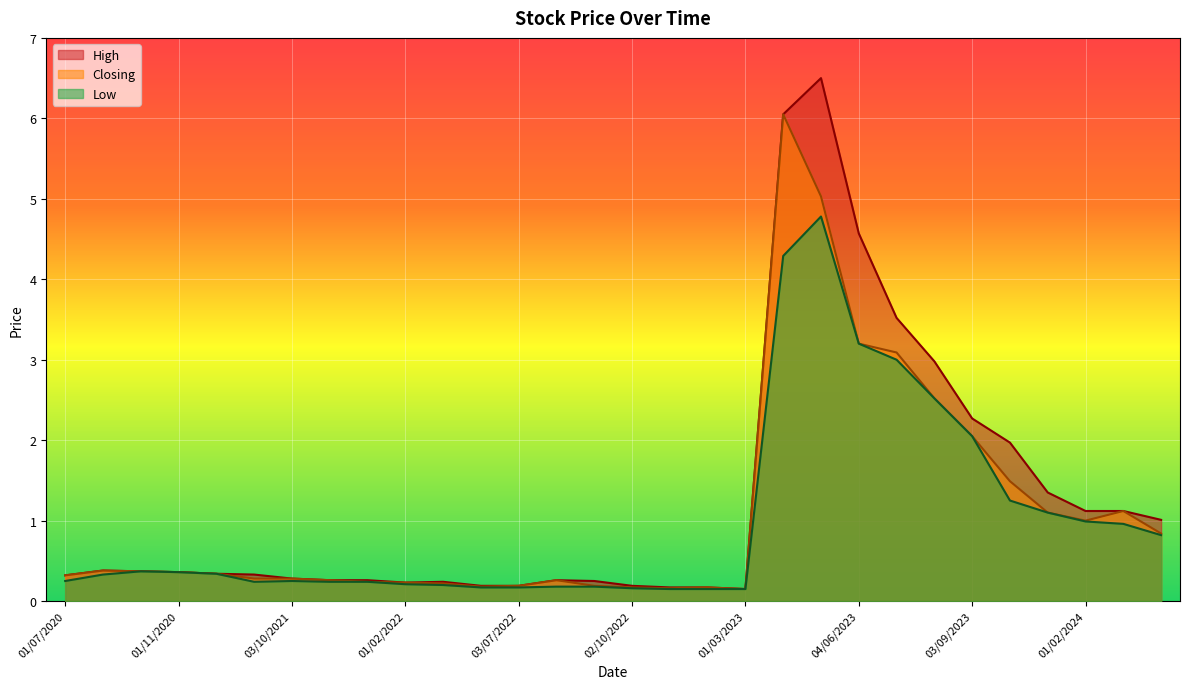

List the labels in order of Low value, largest first.

01/05/2023, 02/04/2023, 04/06/2023, 02/07/2023, 01/08/2023, 03/09/2023, 01/10/2023, 02/01/2024, 01/02/2024, 03/03/2024, 01/04/2024, 01/09/2020, 01/11/2020, 01/06/2021, 04/08/2020, 01/07/2020, 03/10/2021, 01/09/2021, 01/11/2021, 01/12/2021, 01/02/2022, 01/03/2022, 01/08/2022, 01/09/2022, 01/06/2022, 03/07/2022, 02/10/2022, 01/11/2022, 01/12/2022, 01/03/2023